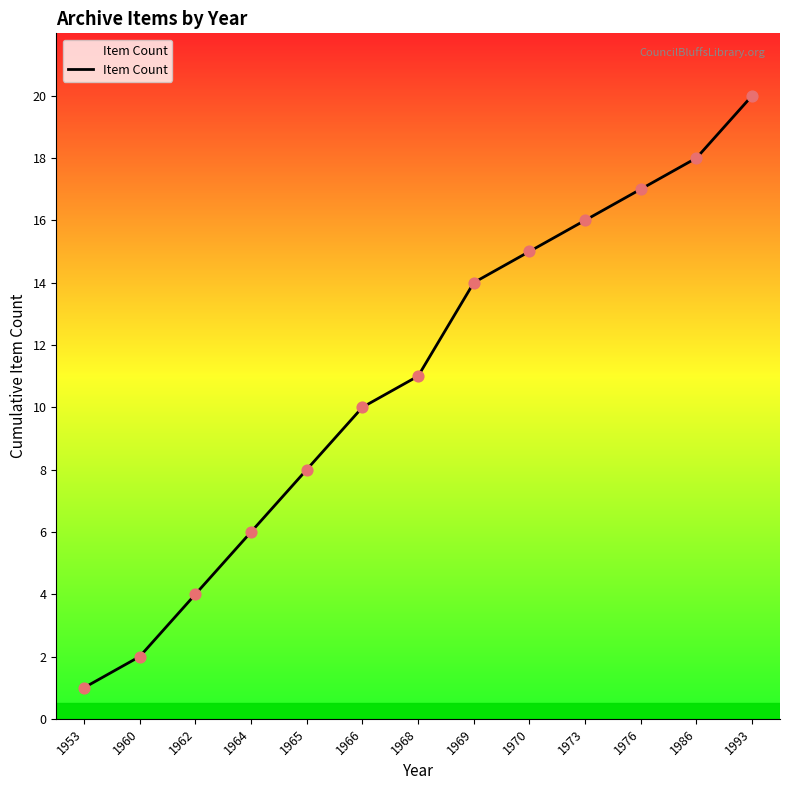

What is the change in value from 1969 to 1986?

+4